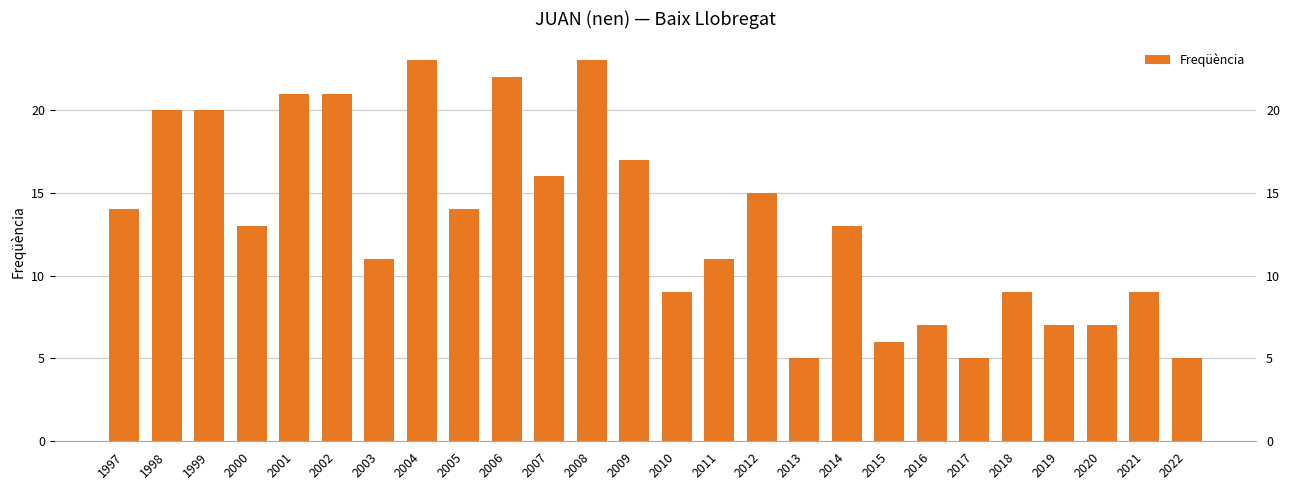

Which has a higher value, 2022 or 2002?

2002